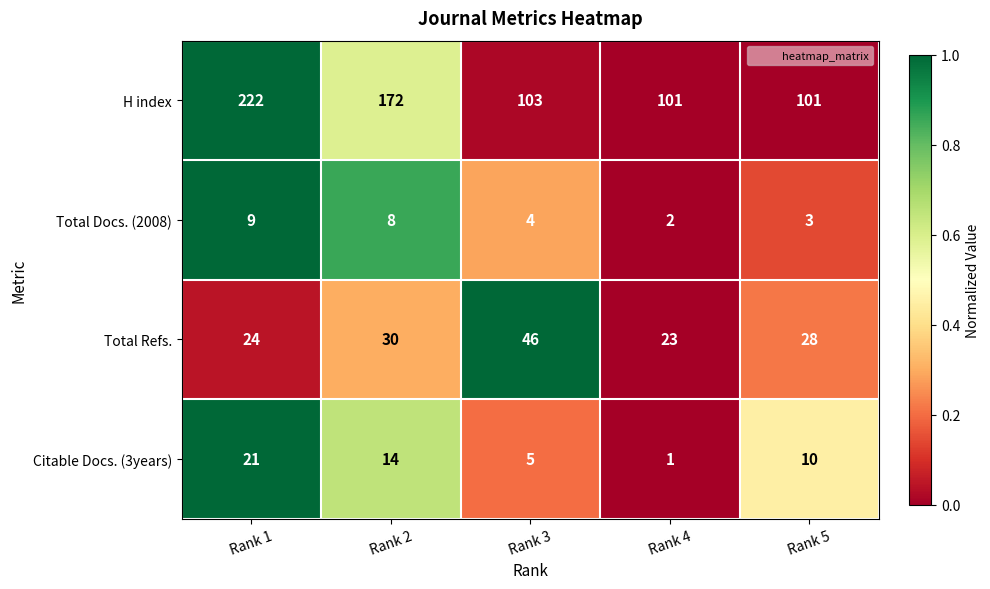

Where does the H index series first go above 103?

Rank 1